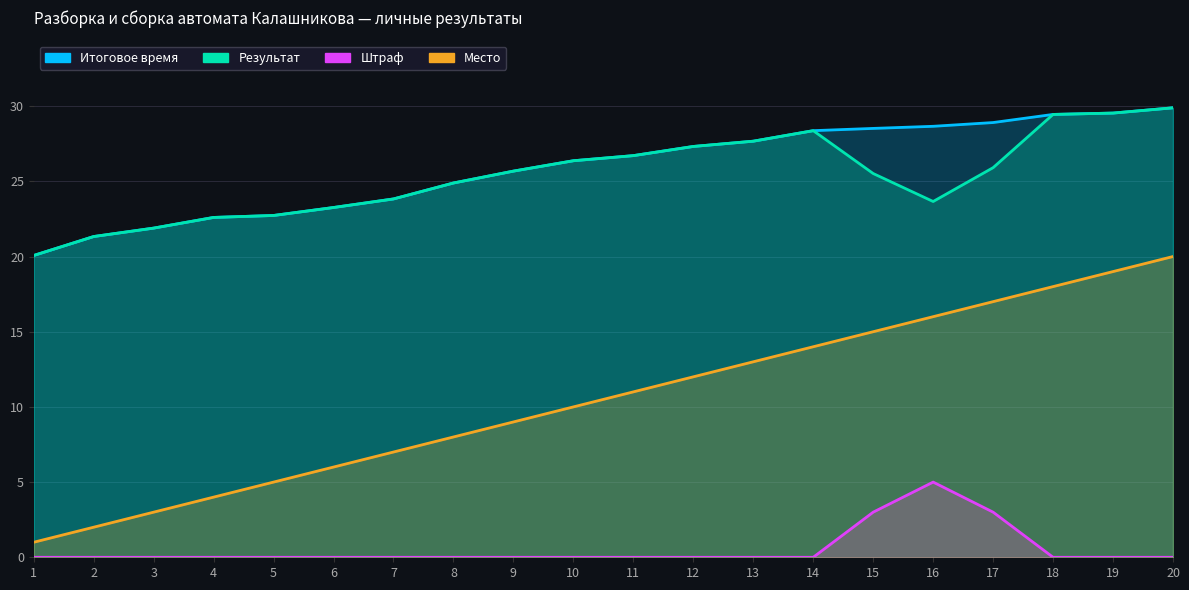

Reading left to right, transcribe all the data shown in this chart.

Итоговое время: 1=20.1	2=21.3	3=21.9	4=22.6	5=22.7	6=23.3	7=23.8	8=24.9	9=25.7	10=26.4	11=26.7	12=27.3	13=27.7	14=28.4	15=28.5	16=28.7	17=28.9	18=29.4	19=29.5	20=29.9
Результат: 1=20.1	2=21.3	3=21.9	4=22.6	5=22.7	6=23.3	7=23.8	8=24.9	9=25.7	10=26.4	11=26.7	12=27.3	13=27.7	14=28.4	15=25.5	16=23.7	17=25.9	18=29.4	19=29.5	20=29.9
Штраф: 1=0.0	2=0.0	3=0.0	4=0.0	5=0.0	6=0.0	7=0.0	8=0.0	9=0.0	10=0.0	11=0.0	12=0.0	13=0.0	14=0.0	15=3.0	16=5.0	17=3.0	18=0.0	19=0.0	20=0.0
Место: 1=1.0	2=2.0	3=3.0	4=4.0	5=5.0	6=6.0	7=7.0	8=8.0	9=9.0	10=10.0	11=11.0	12=12.0	13=13.0	14=14.0	15=15.0	16=16.0	17=17.0	18=18.0	19=19.0	20=20.0